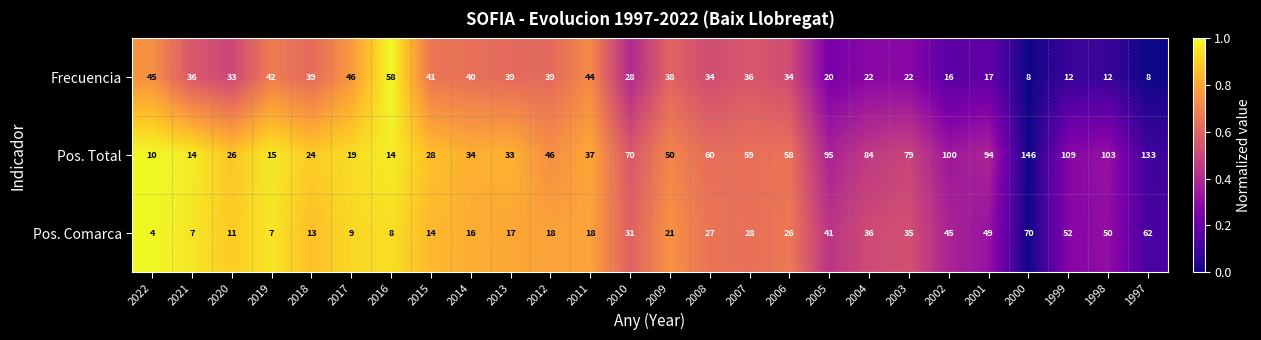

What is the sum of the Frecuencia values at 2000 and 2001?

25